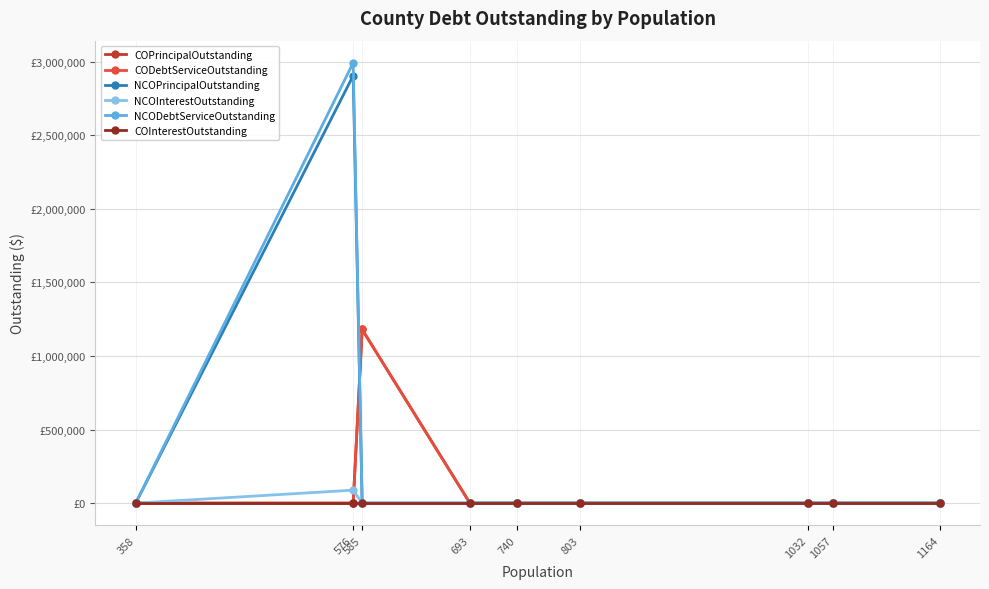

At which label is NCOPrincipalOutstanding closest to 1452500?

358